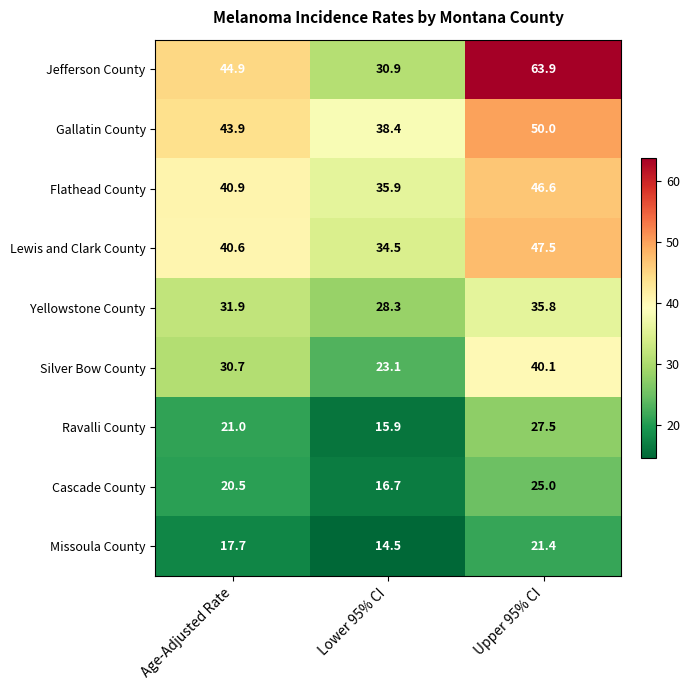

How many distinct data groups are displayed?

9